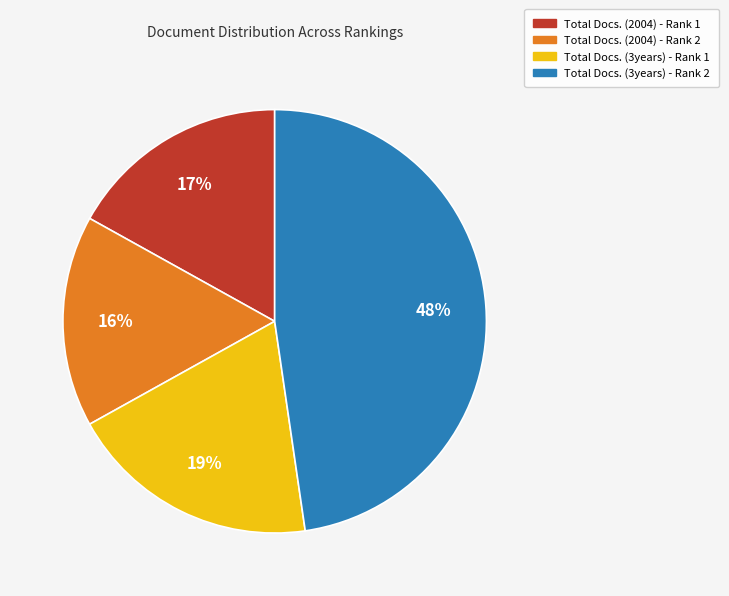

Which category has the biggest portion of the pie?

Total Docs. (3years) - Rank 2